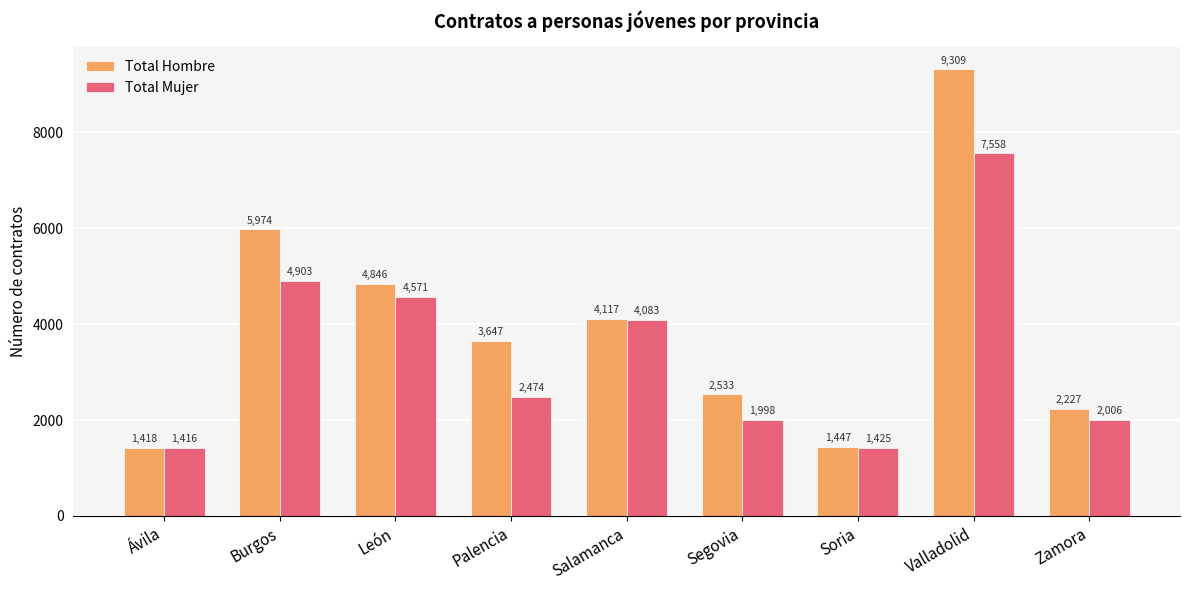

What is the highest value of the Total Mujer series?

7558